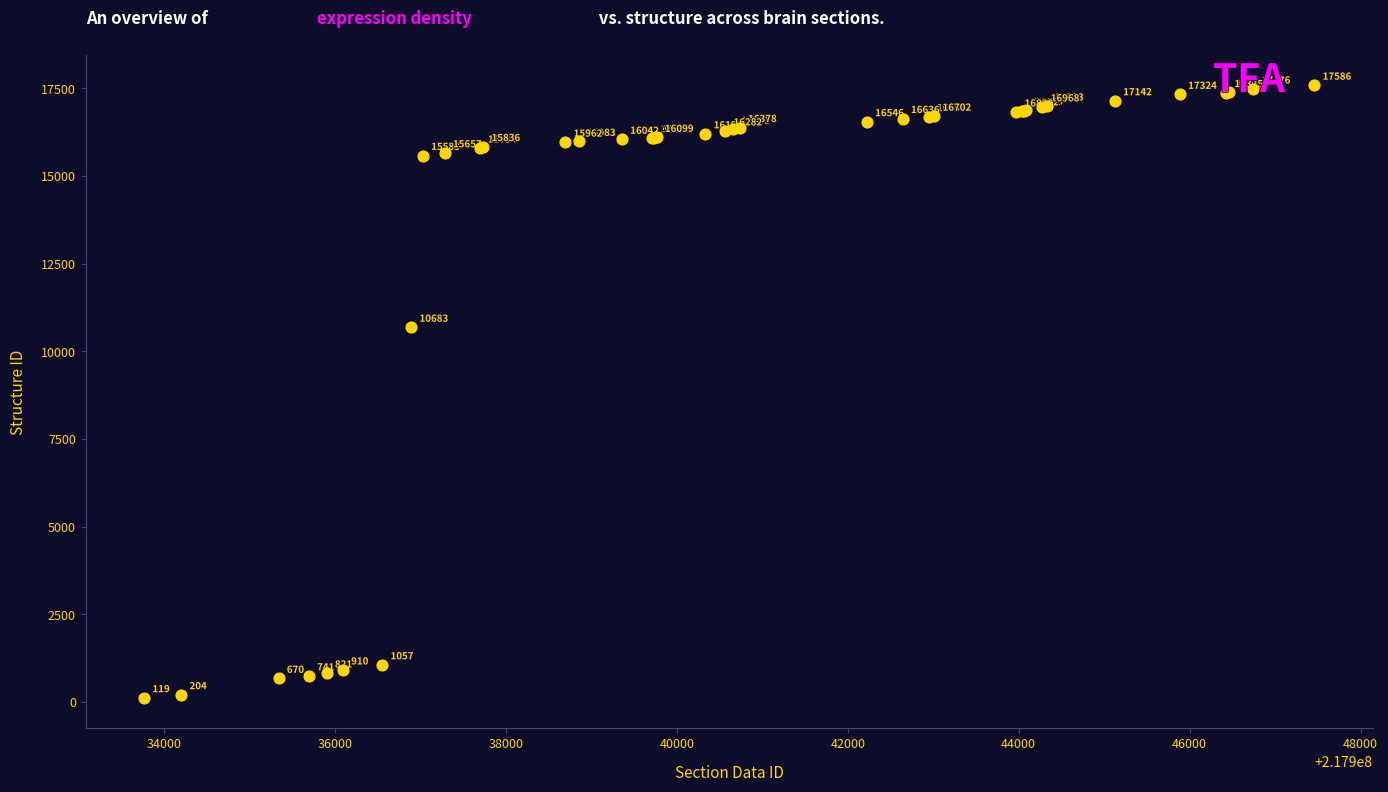

What Y value in the scatter plot is closest to 8852?

10683